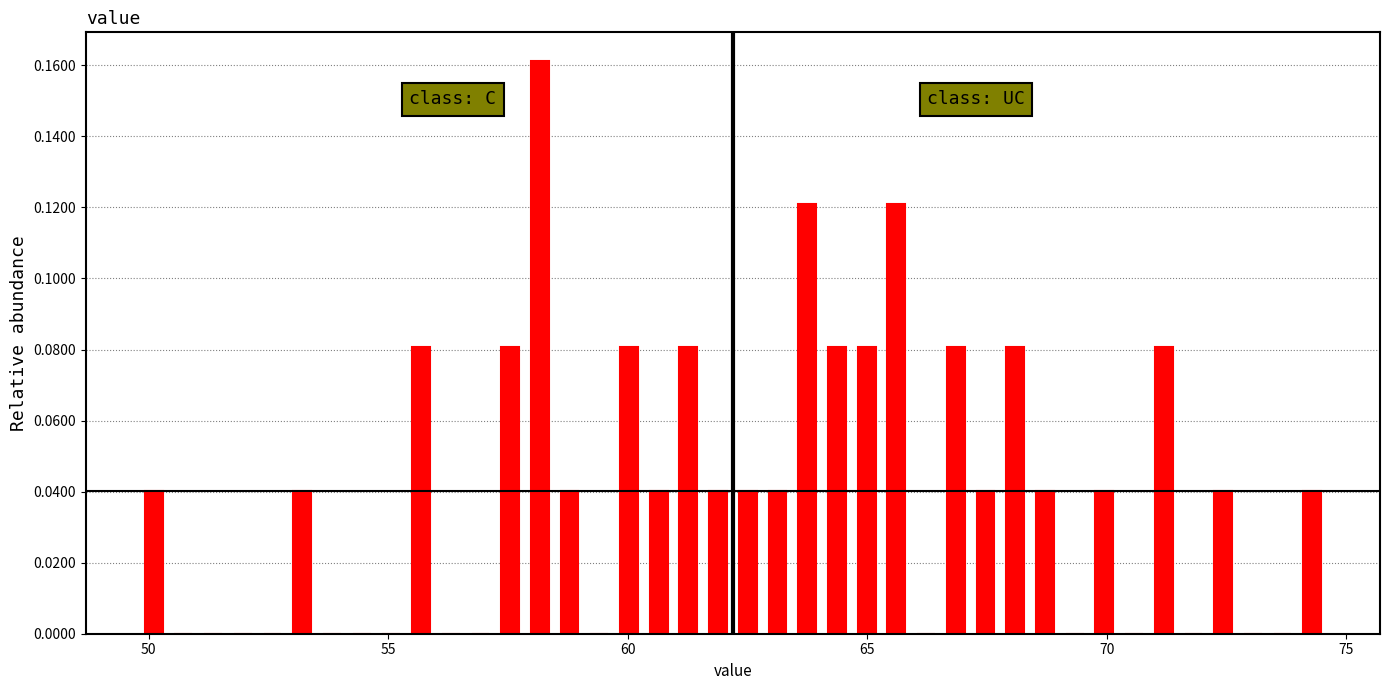

Around what value on the x-axis is the tallest bar? Give the approximate position of its centre, as read against the axis.

58.0